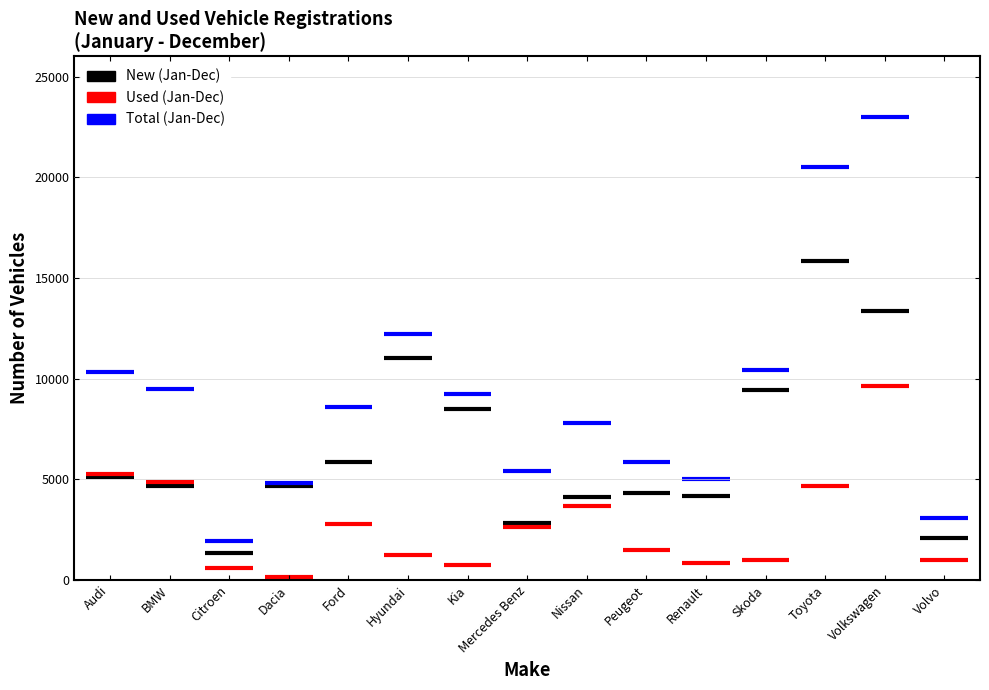

What is the label of the 2nd point from the left?

BMW